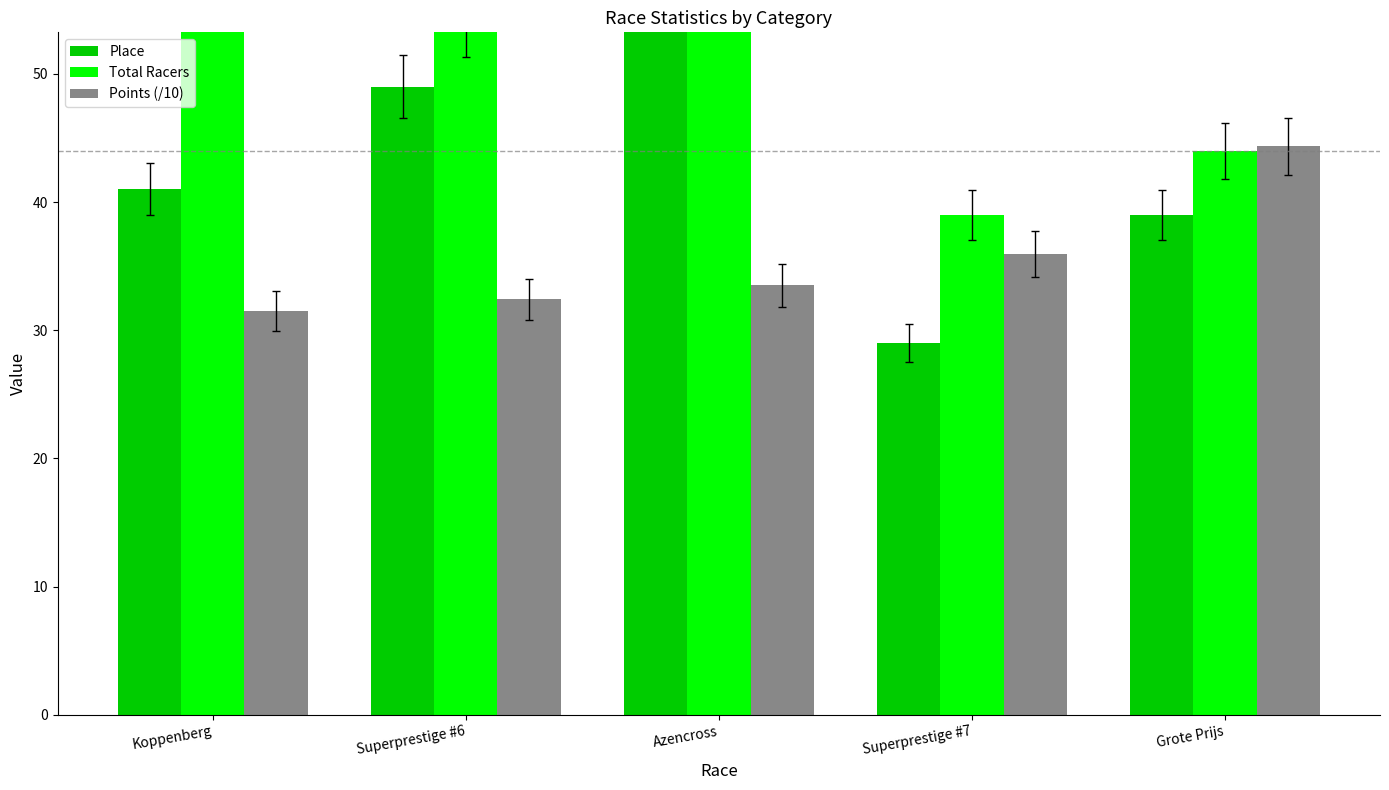

What is the value of the Place bar at the 2nd from the left?

49.0